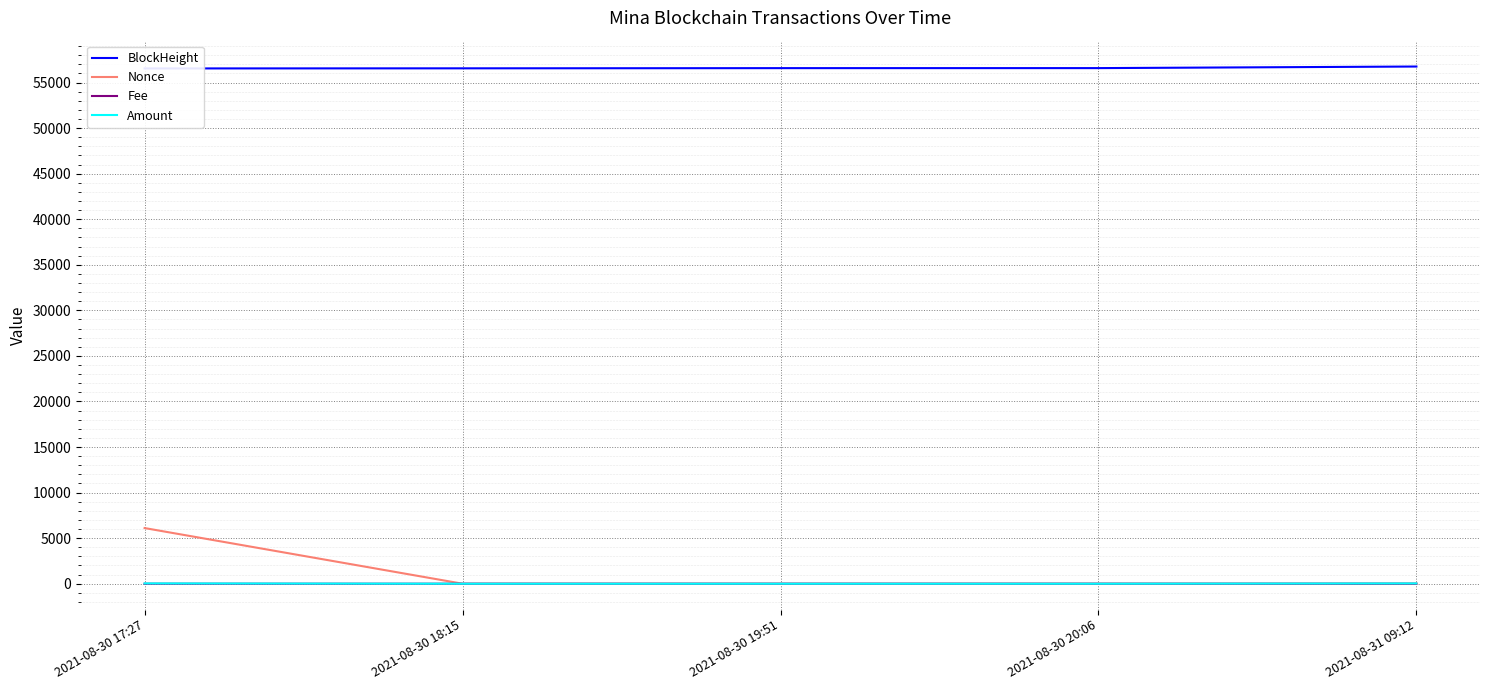

At which category does Nonce reach its first local valley?

2021-08-30 18:15